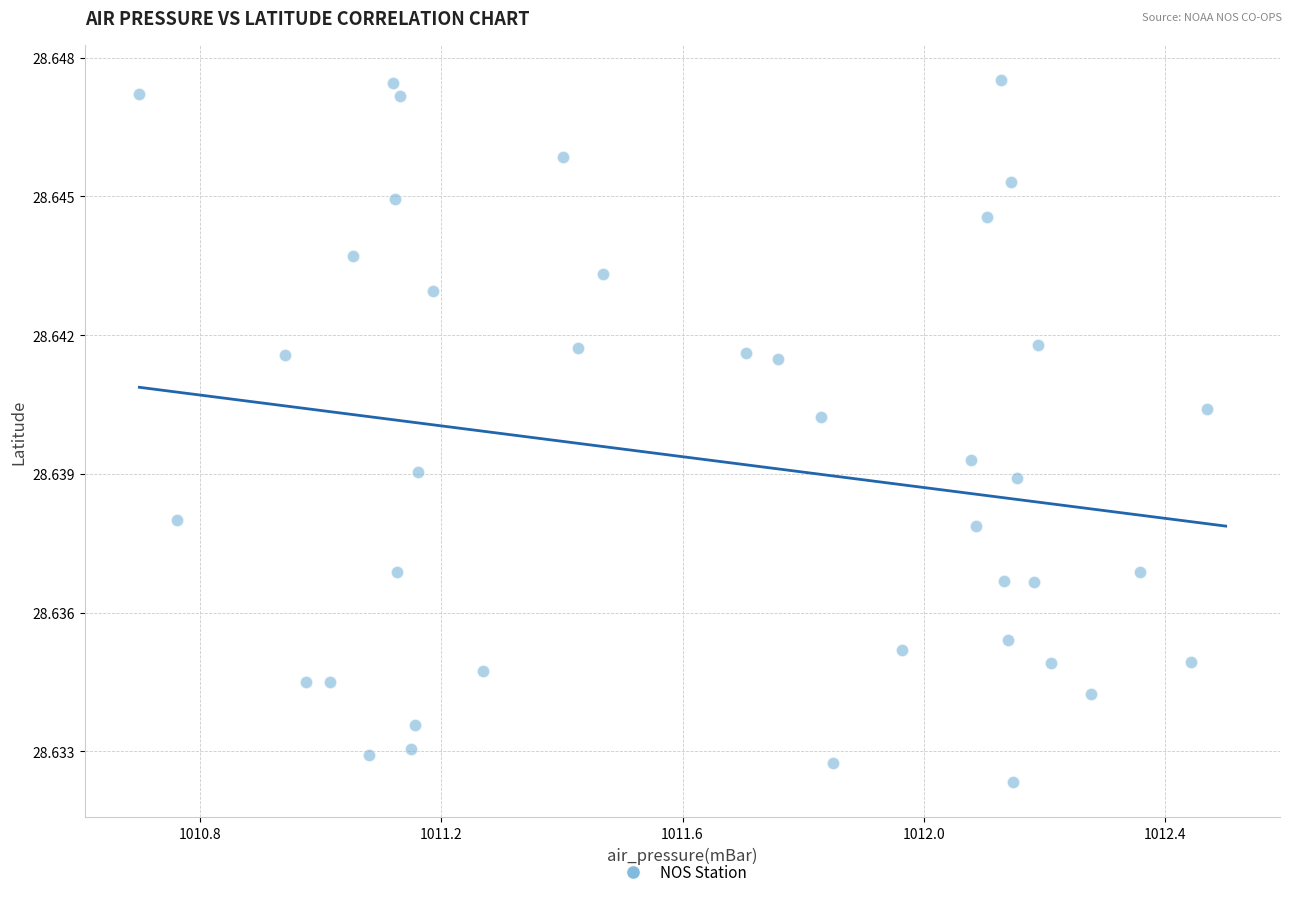

What is the range of X values (max minus min)?

1.8